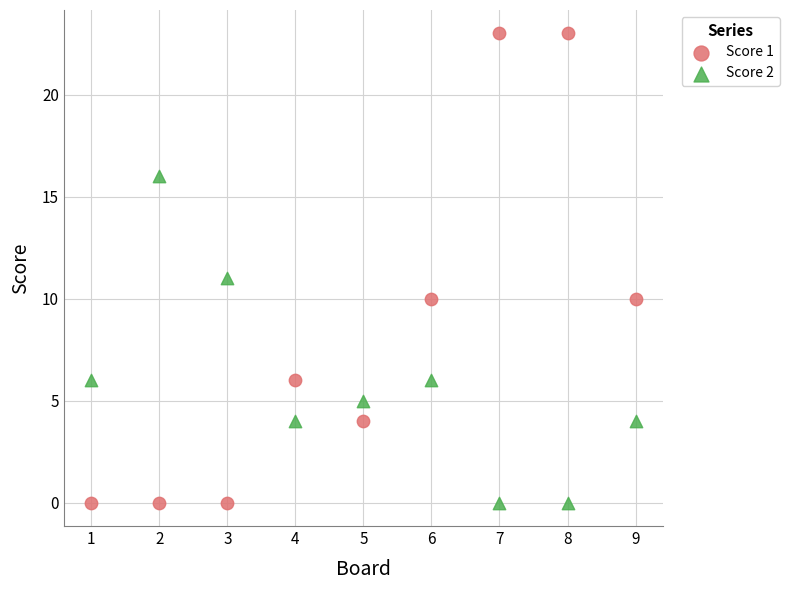

What are all the series names shown in the legend?

Score 1, Score 2